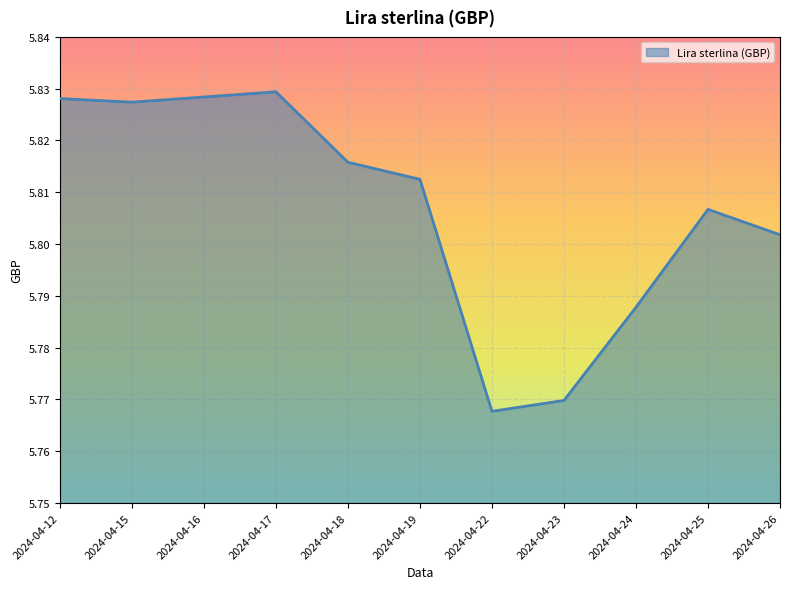

At which label is the value closest to 5?

2024-04-22